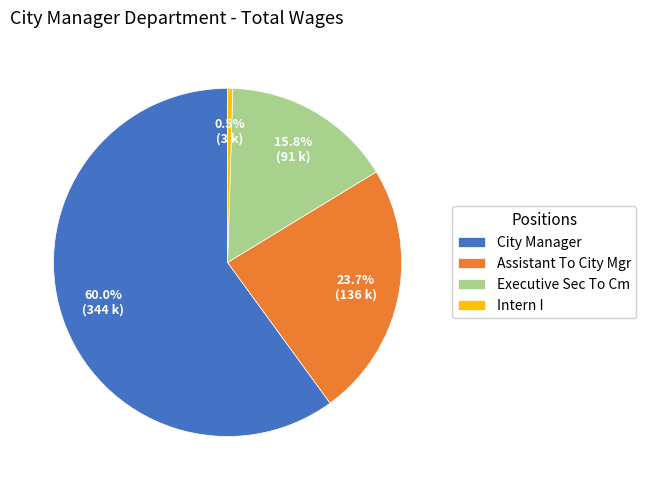

What is the smallest slice in the pie chart?

Intern I